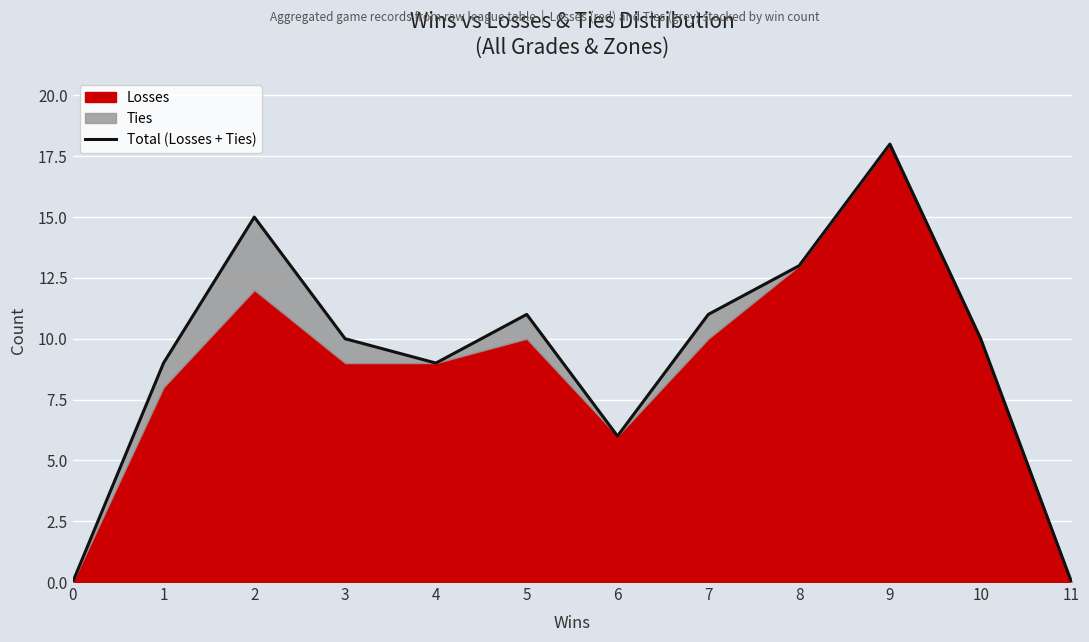

The value at 8 is 7. True or false?

False